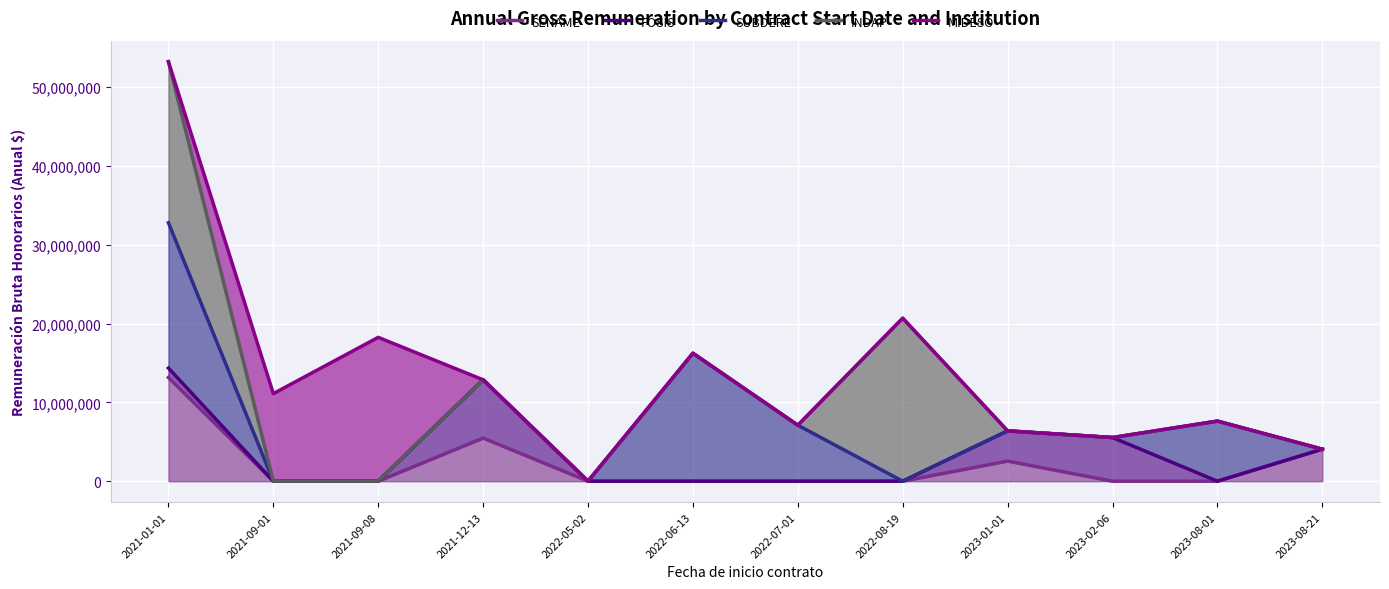

Reading right to left, list all the values displayed in this chart.

SENAME: 2023-08-21=4061000	2023-08-01=0	2023-02-06=0	2023-01-01=2548000	2022-08-19=0	2022-07-01=0	2022-06-13=0	2022-05-02=0	2021-12-13=5473533	2021-09-08=0	2021-09-01=0	2021-01-01=13158000
FOSIS: 2023-08-21=4061000	2023-08-01=0	2023-02-06=5539352	2023-01-01=6384800	2022-08-19=0	2022-07-01=0	2022-06-13=0	2022-05-02=0	2021-12-13=12866397	2021-09-08=0	2021-09-01=0	2021-01-01=14356080
SUBDERE: 2023-08-21=4061000	2023-08-01=7625000	2023-02-06=5539352	2023-01-01=6384800	2022-08-19=0	2022-07-01=7101000	2022-06-13=16235000	2022-05-02=0	2021-12-13=12866397	2021-09-08=0	2021-09-01=0	2021-01-01=32796080
INDAP: 2023-08-21=4061000	2023-08-01=7625000	2023-02-06=5539352	2023-01-01=6384800	2022-08-19=20685232	2022-07-01=7101000	2022-06-13=16235000	2022-05-02=0	2021-12-13=12866397	2021-09-08=0	2021-09-01=0	2021-01-01=53238855
MIDESO: 2023-08-21=4061000	2023-08-01=7625000	2023-02-06=5539352	2023-01-01=6384800	2022-08-19=20685232	2022-07-01=7101000	2022-06-13=16235000	2022-05-02=0	2021-12-13=12866397	2021-09-08=18252362	2021-09-01=11111111	2021-01-01=53238855